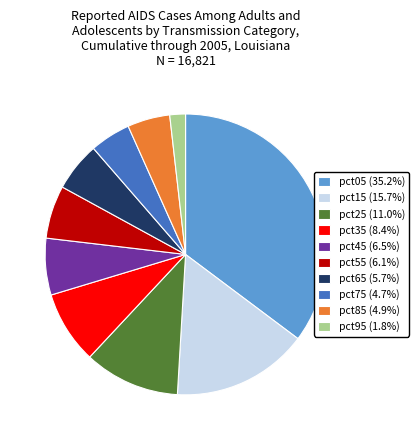

What is the ratio of the value at pct15 to the value at pct25?

1.4